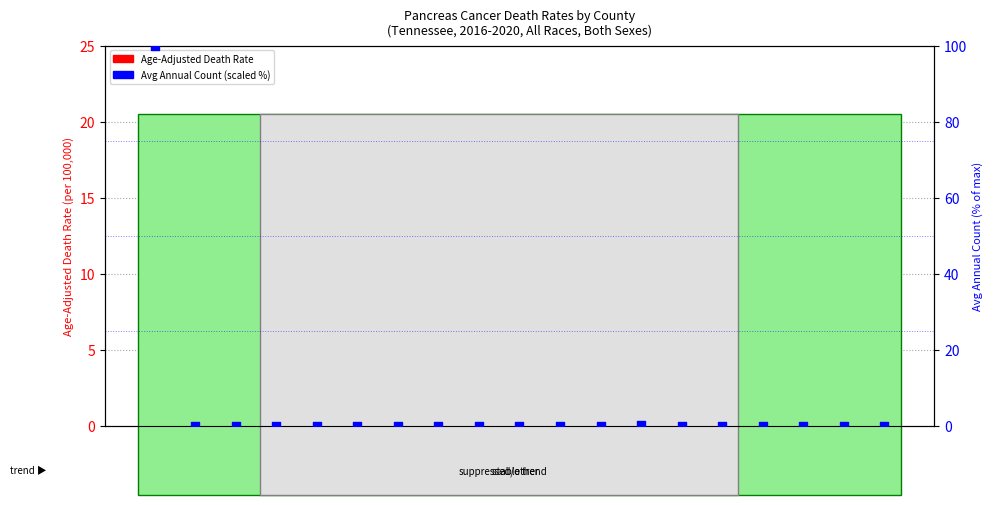

Which series has the largest total across all categories?

Age-Adjusted Death Rate